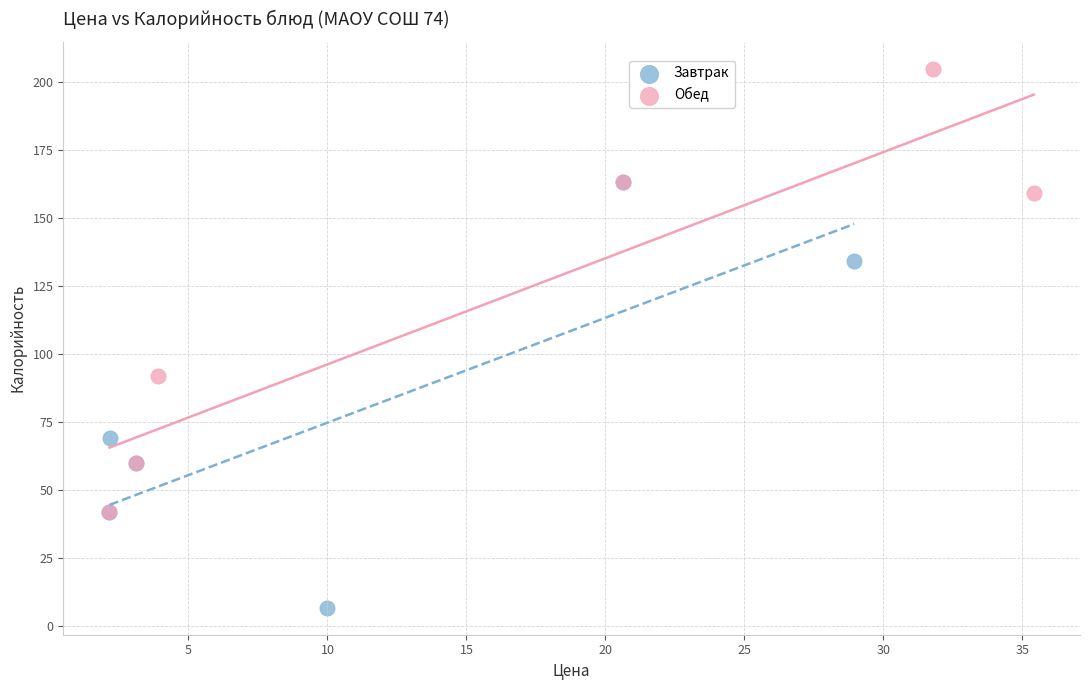

Which series reaches the maximum Y coordinate?

Обед